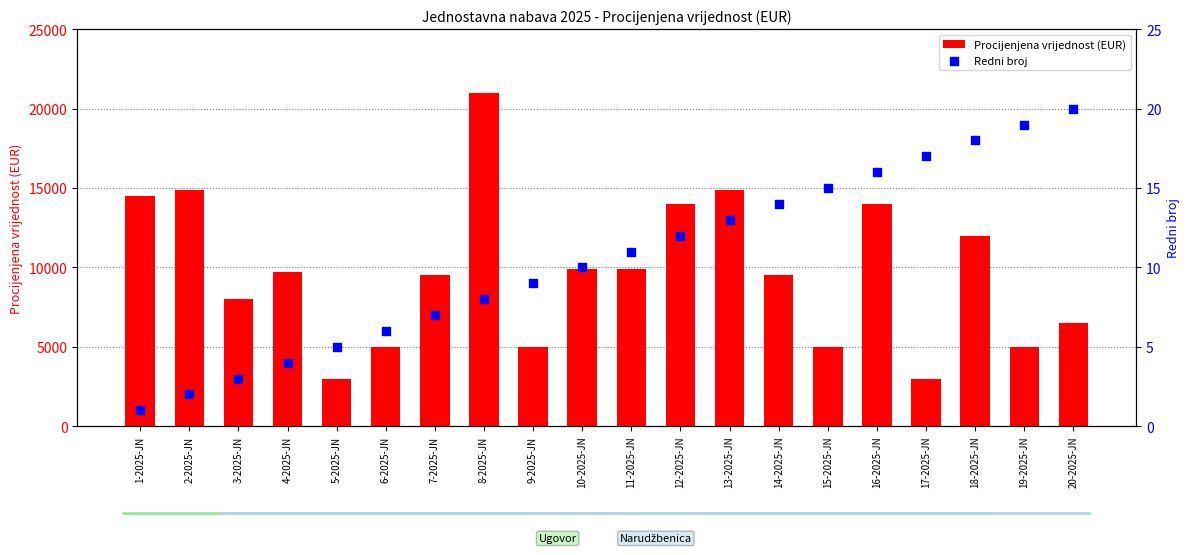

Which series contains the highest Y value?

Procijenjena vrijednost (EUR)